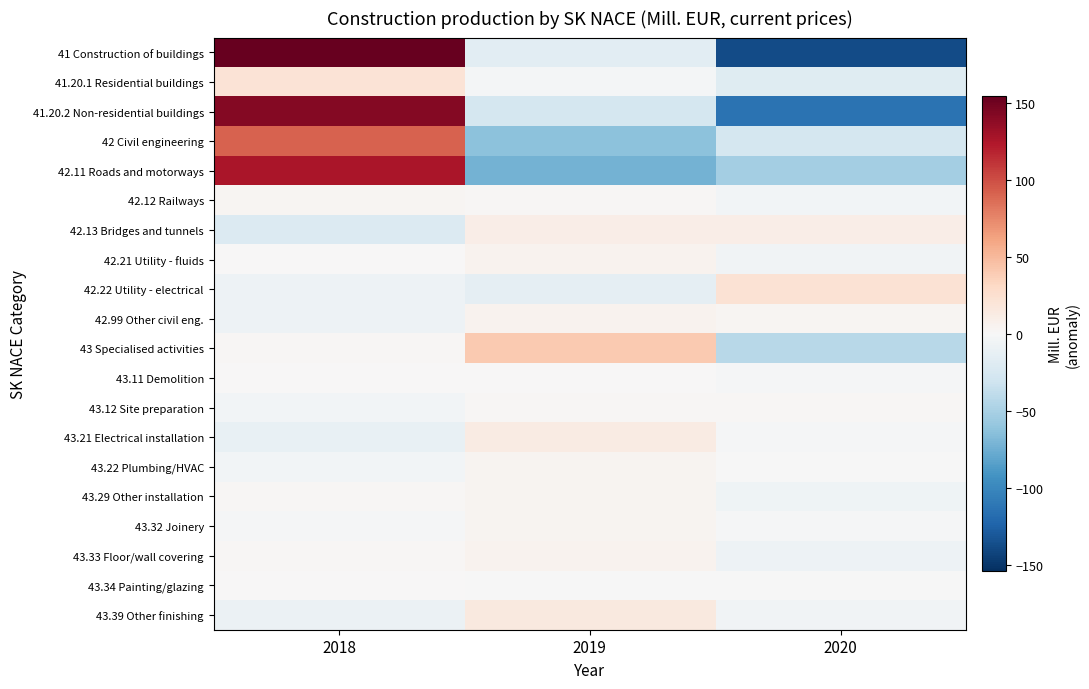

What is the spread (max minus min) of values at 2018?

174.9